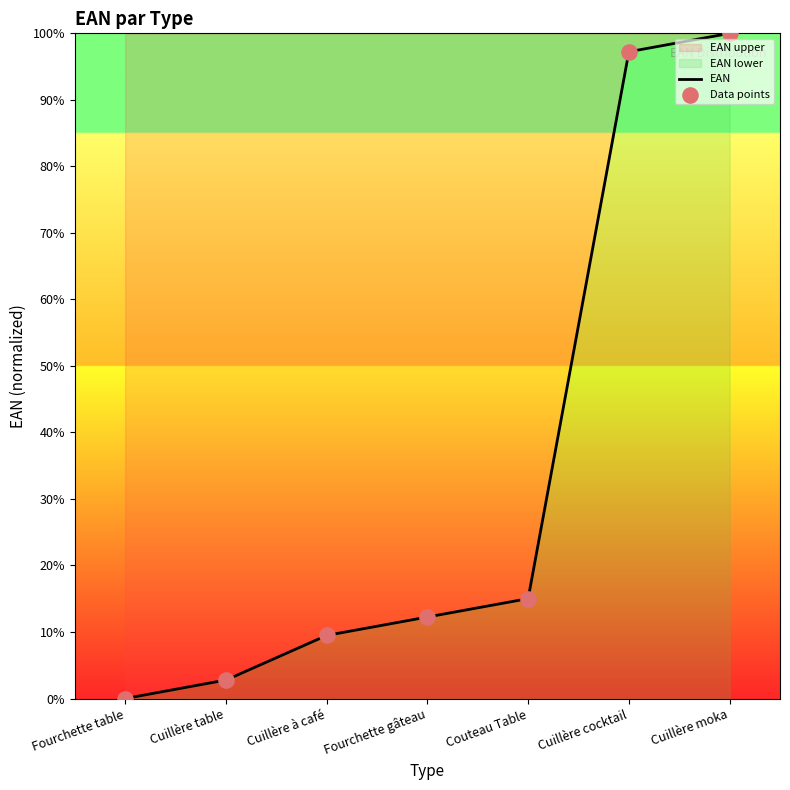

Which has a higher value, Cuillère cocktail or Fourchette gâteau?

Cuillère cocktail